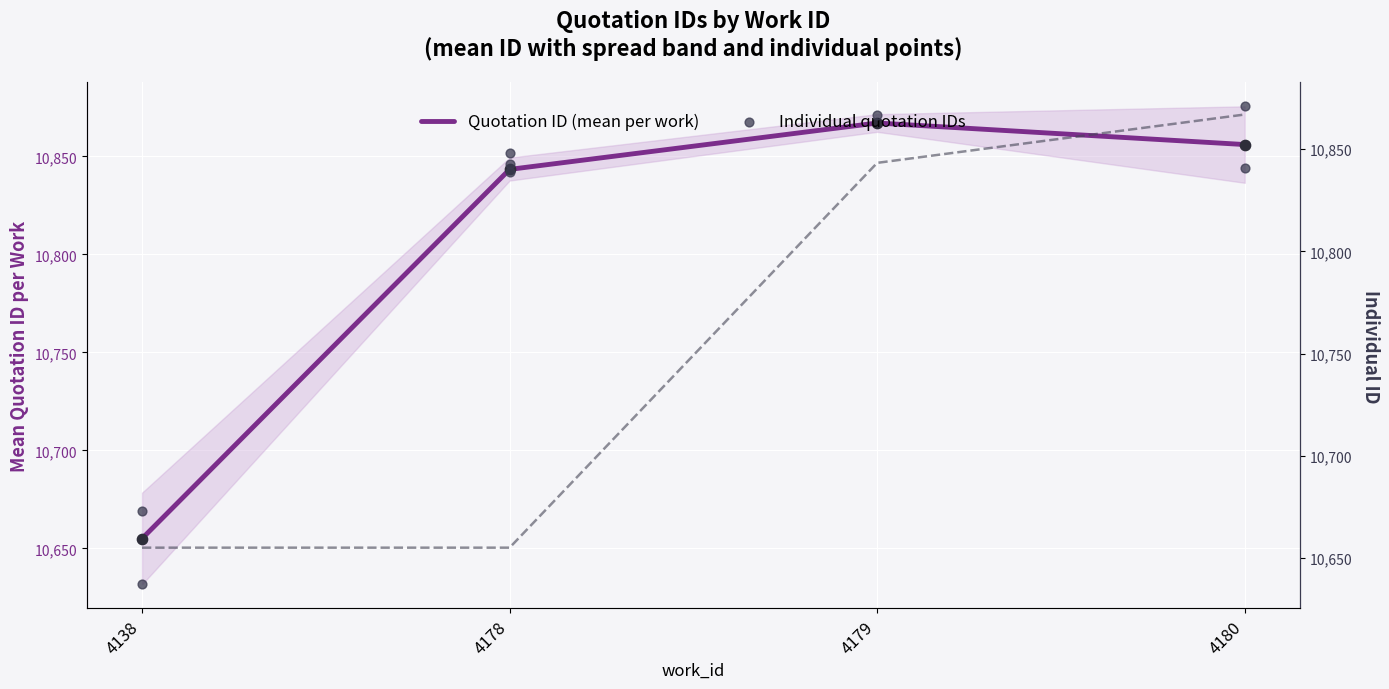

What is the ratio of the value at 4178 to the value at 4178?

1.0